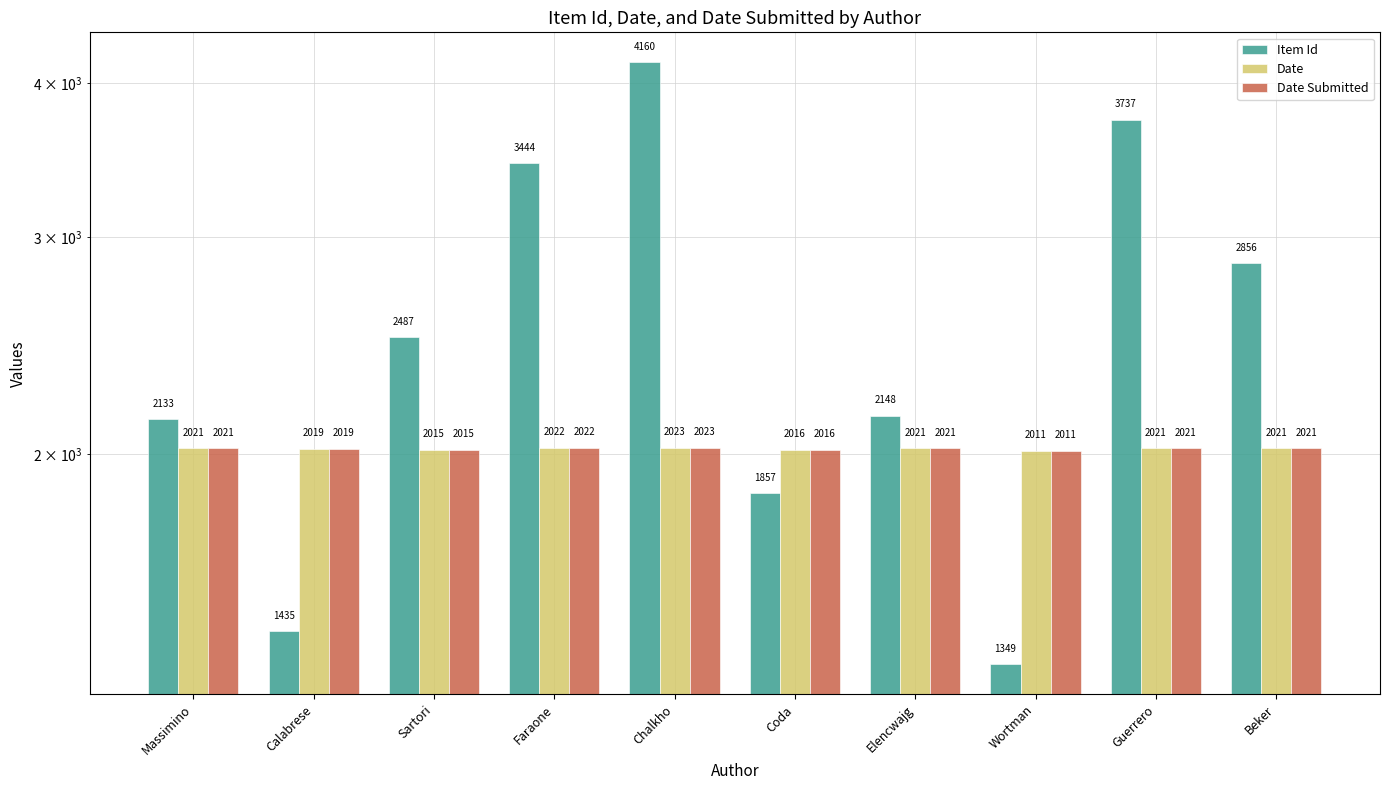

What is the value of the Date Submitted bar at the 5th from the left?

2023